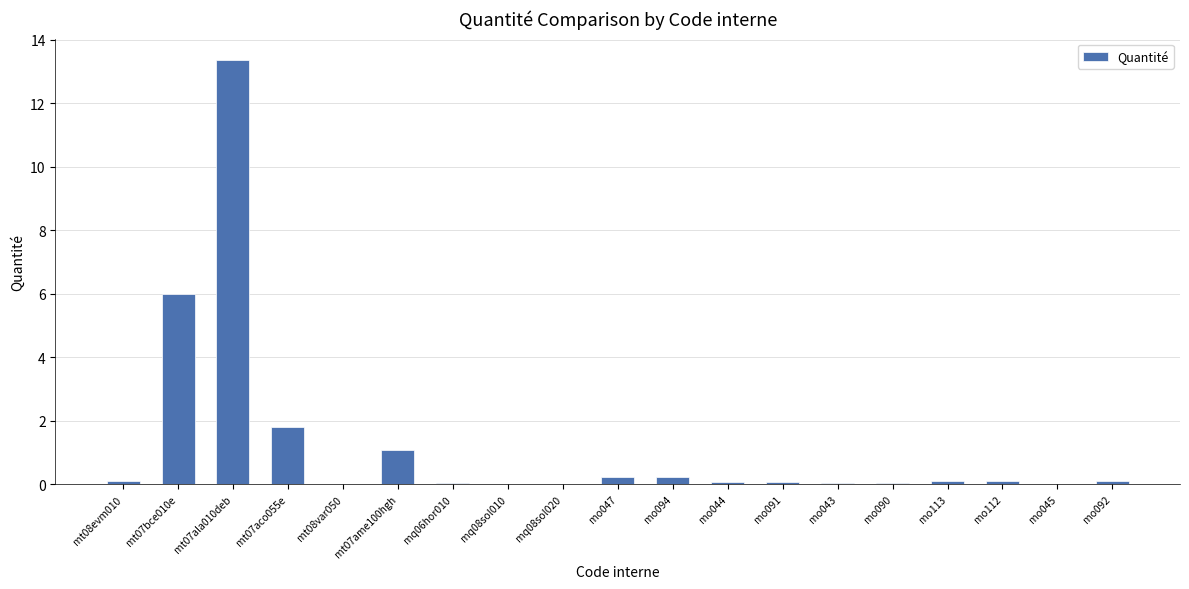

The value at mt07bce010e is 6.0. True or false?

True